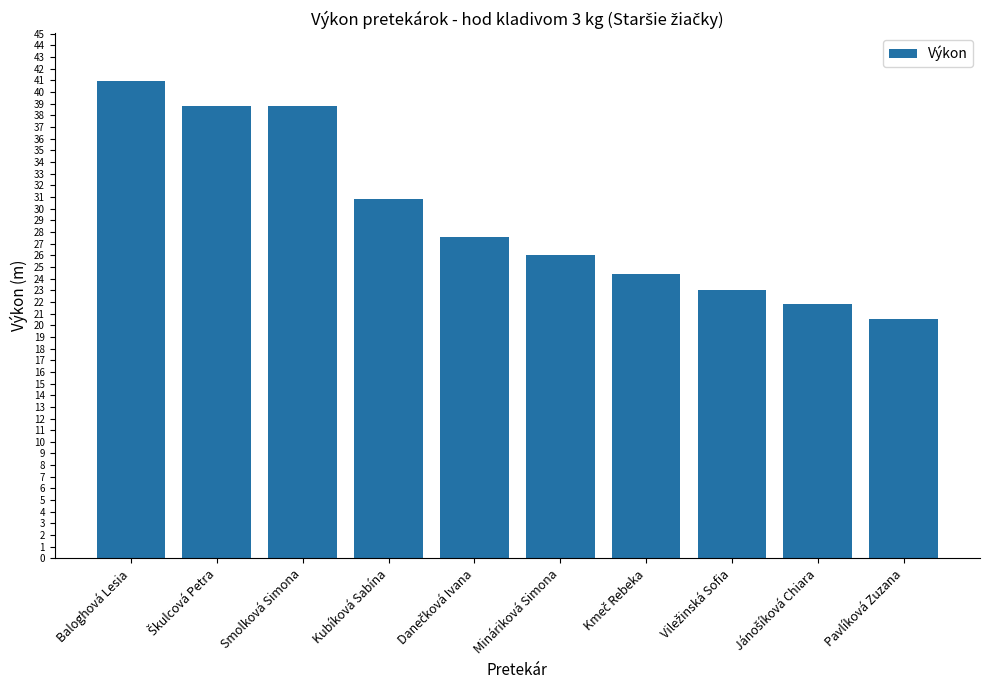

True or false: the data shows 18.2 at Smolková Simona.

False